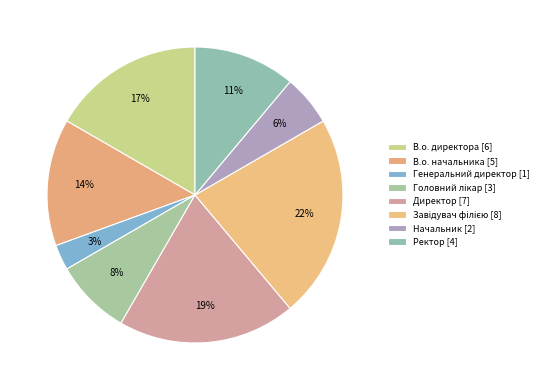

How many segments does this pie chart have?

8